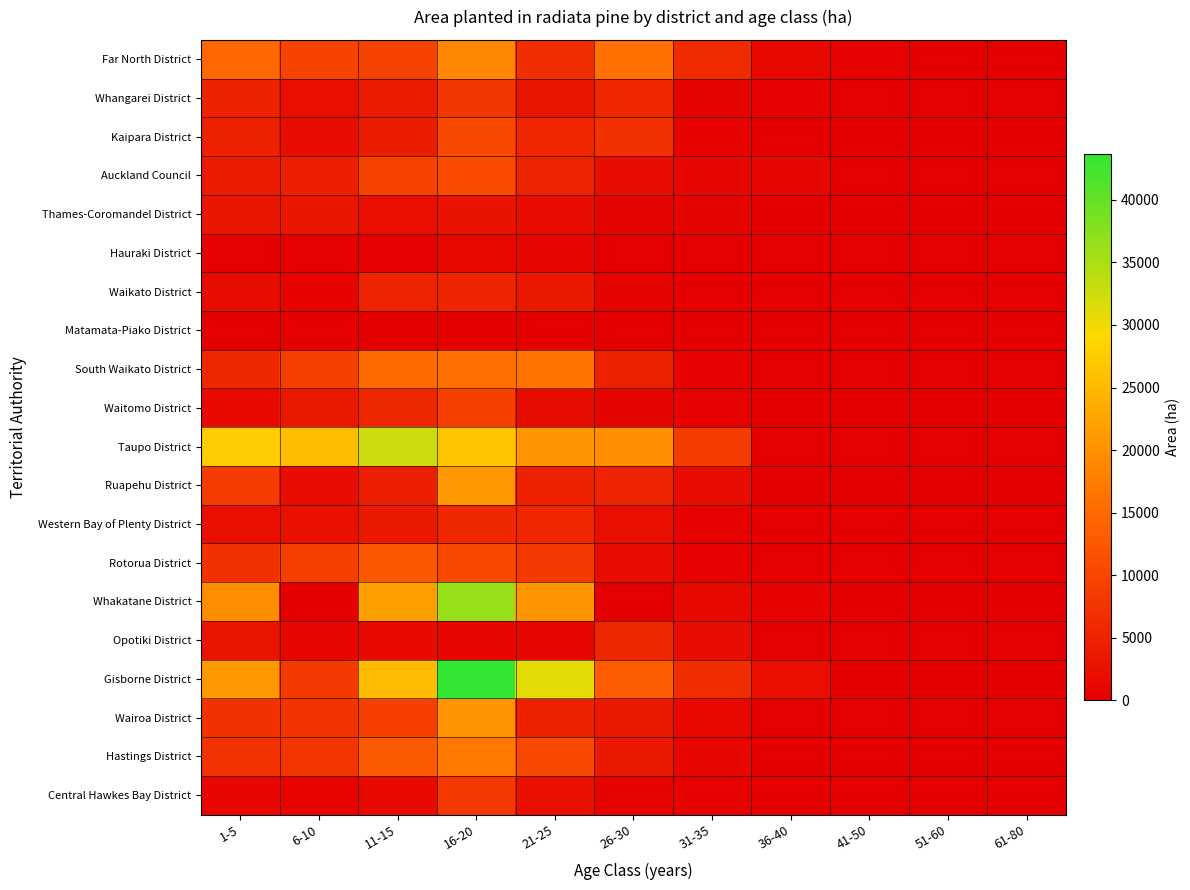

How many series are shown in this chart?

20